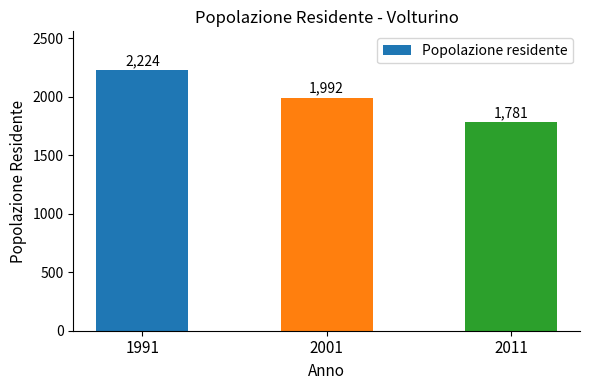

What is the difference between the maximum and second lowest values?

232